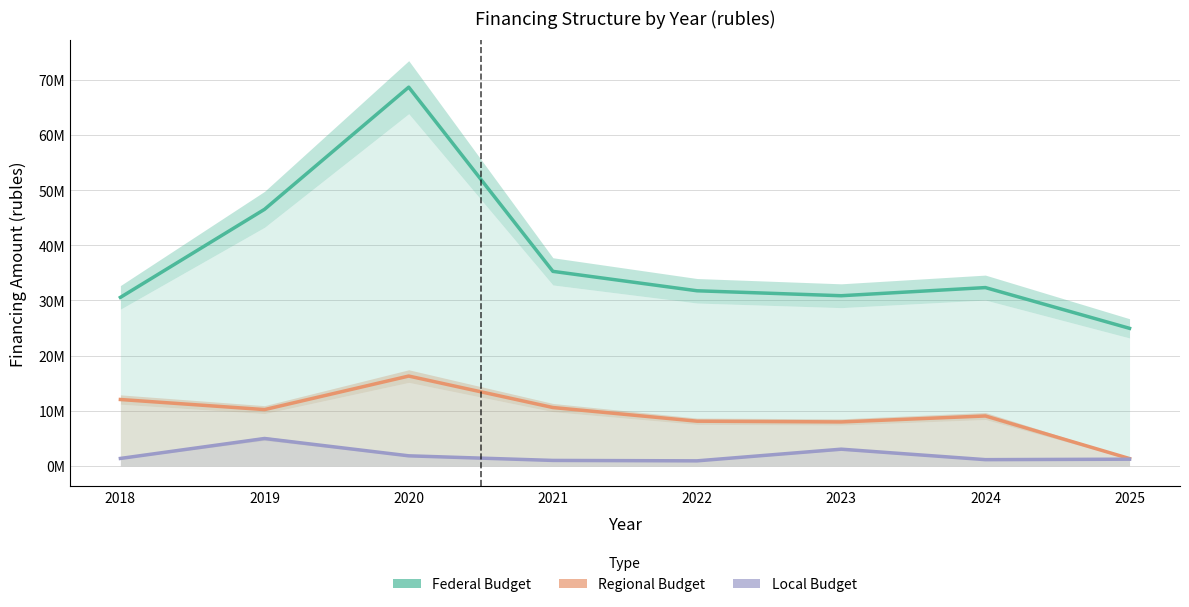

Which label corresponds to the largest value in the chart?

2020